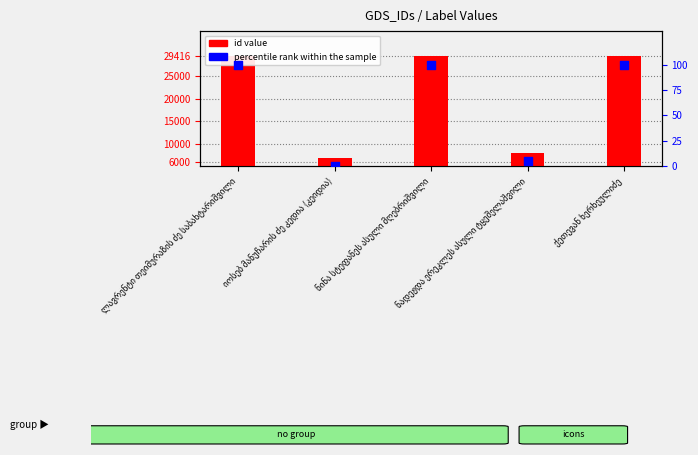

At which category is the sum across all series the highest?

ქეთევან ხერხეულიძე